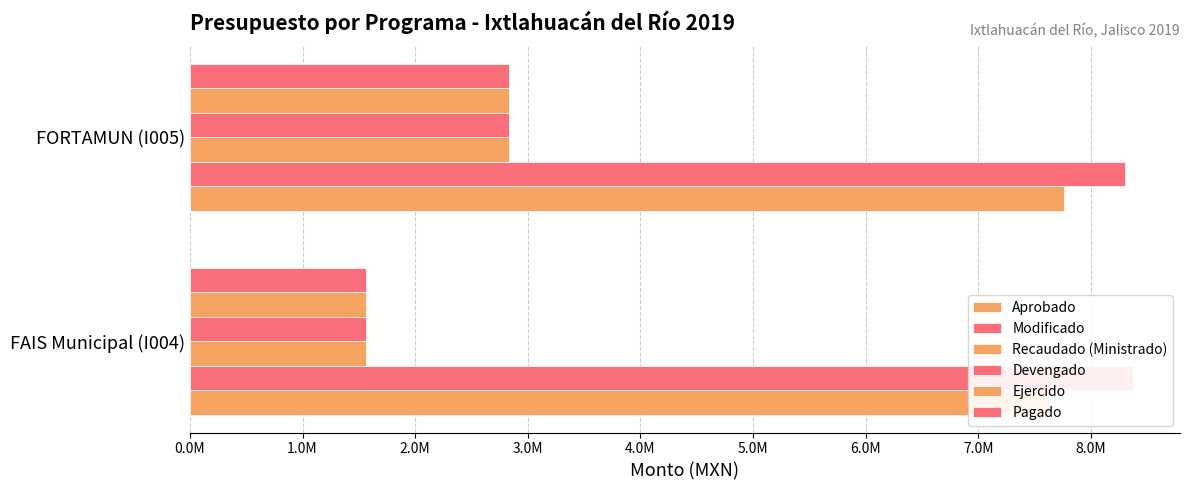

Which has a higher value, FORTAMUN (I005) or FAIS Municipal (I004)?

FORTAMUN (I005)